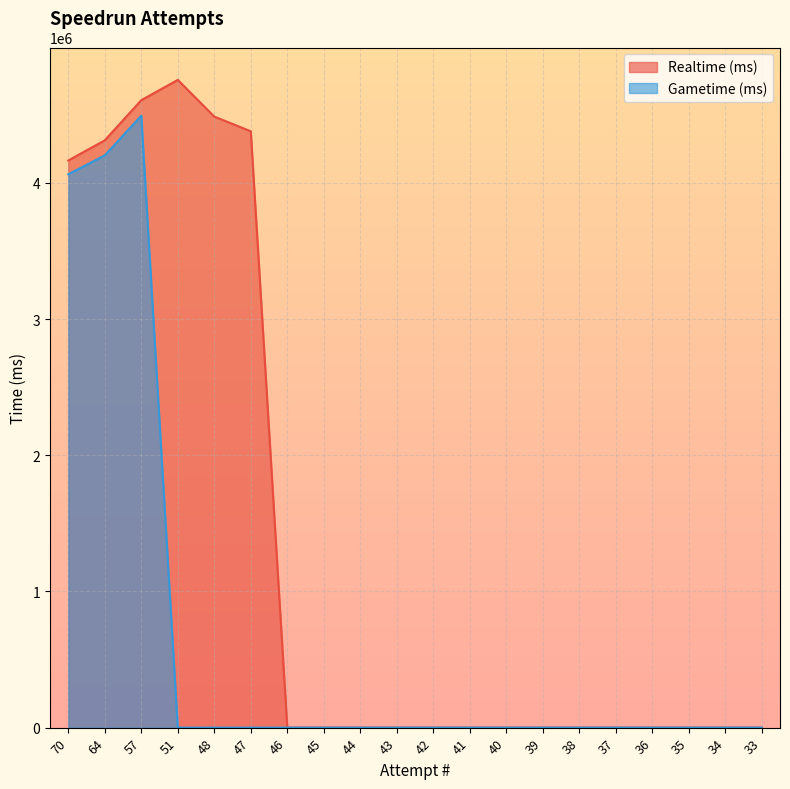

Between 57 and 39, which is larger?

57